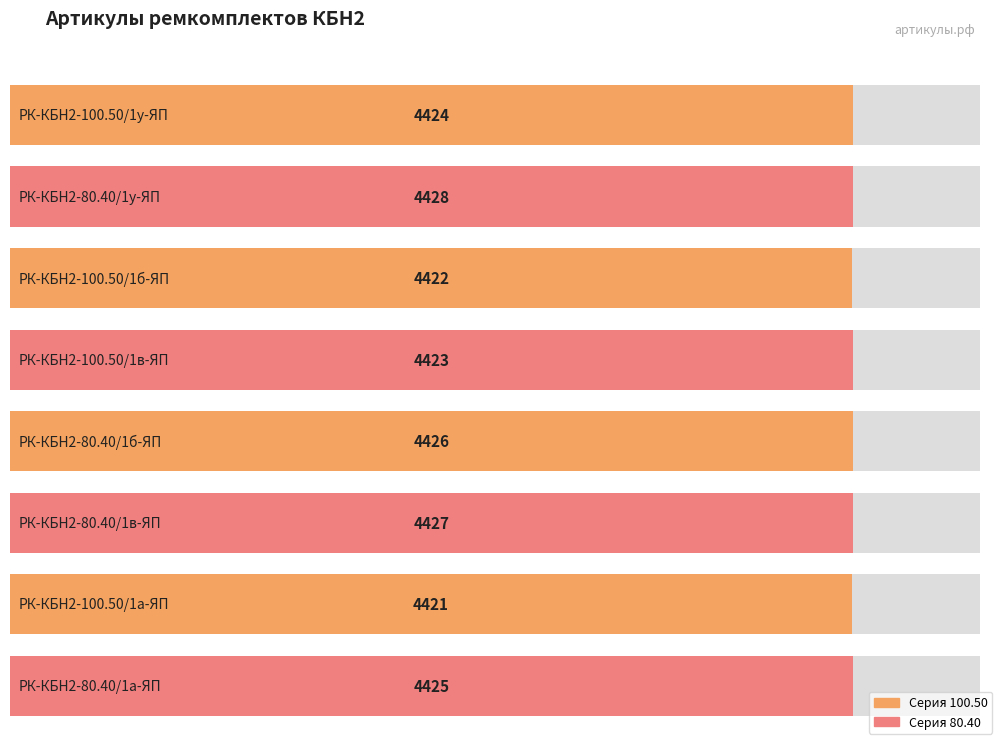

How many values exceed 4425?

3